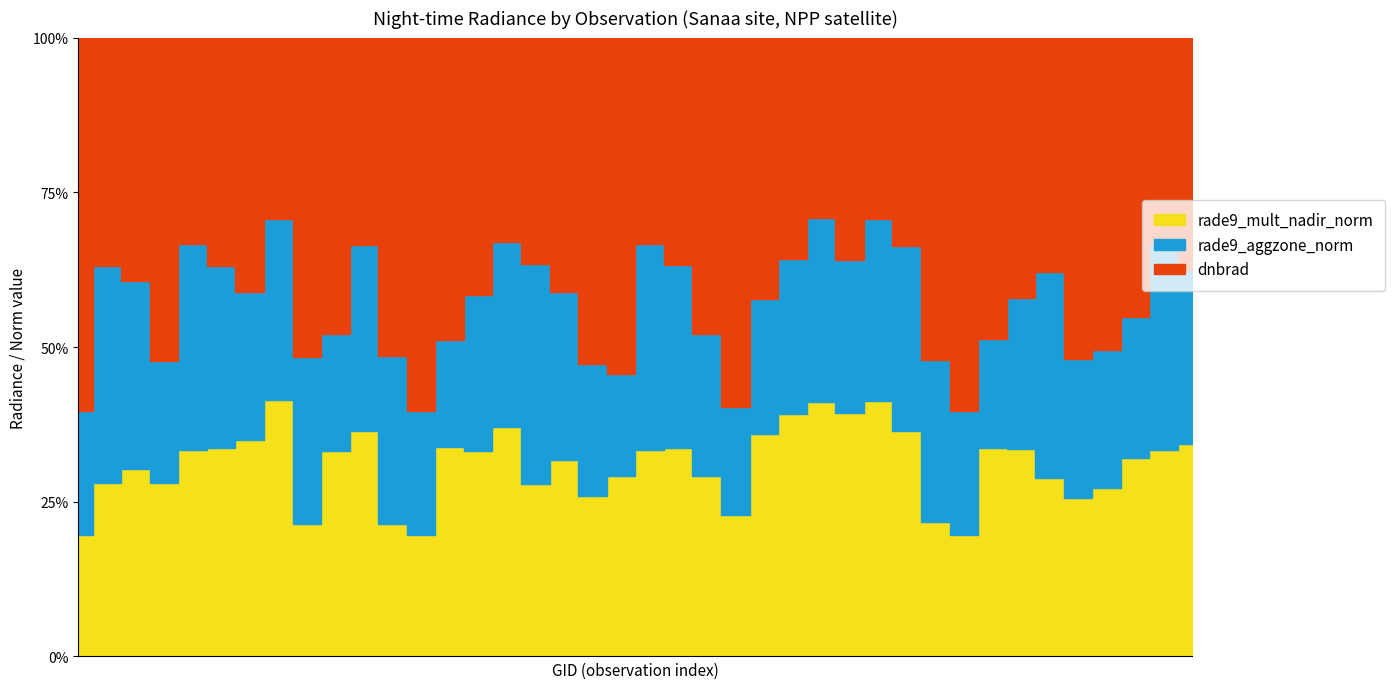

Rank the series at 2024 from lowest to highest value.

rade9_aggzone_norm, rade9_mult_nadir_norm, dnbrad